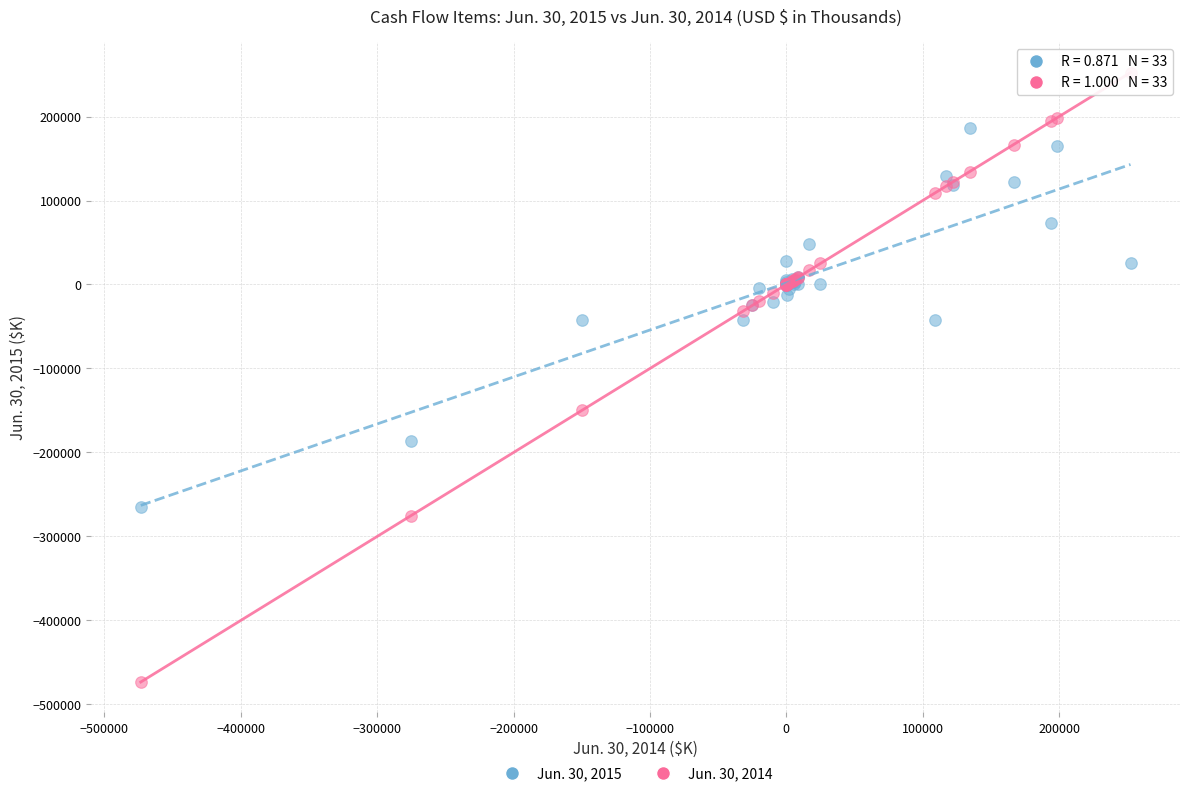

Which series reaches the minimum Y coordinate?

Jun. 30, 2014